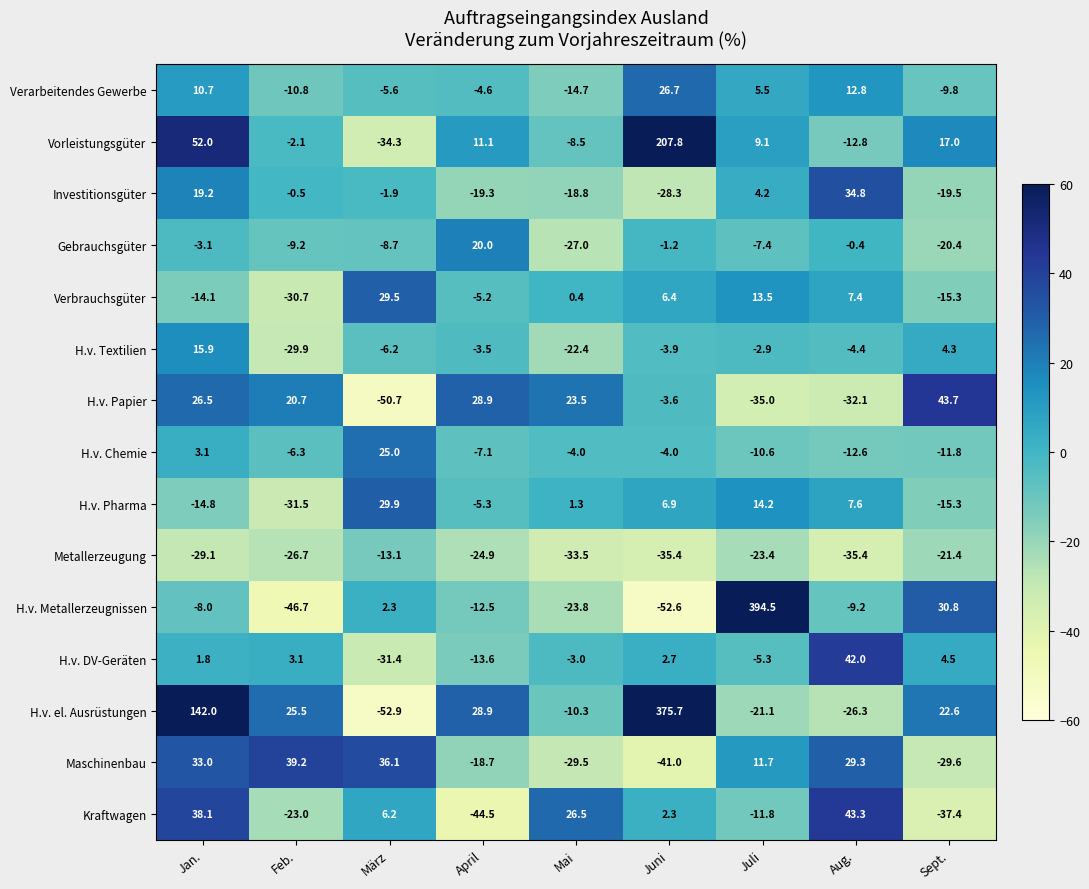

The Maschinenbau series shows 36.1 at März. True or false?

True